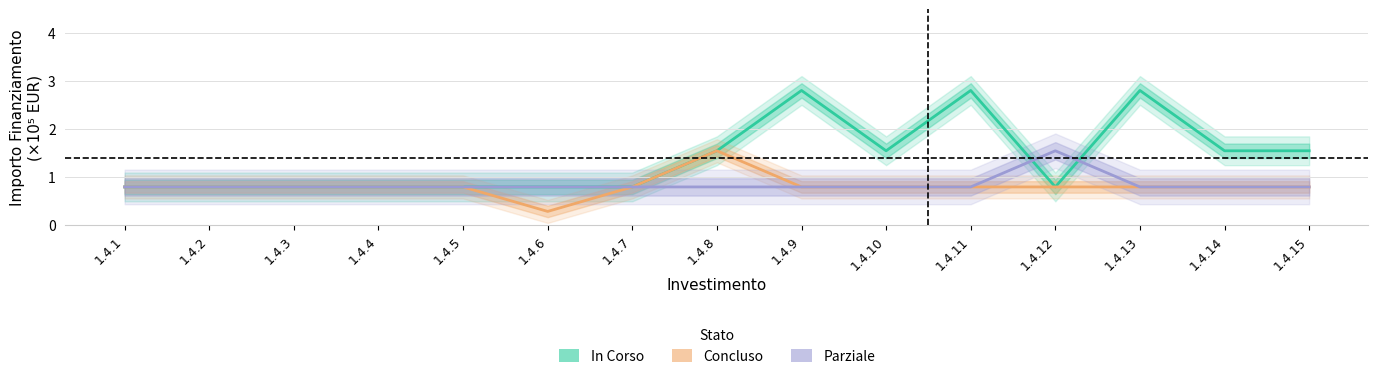

At how many categories does at least one series exceed 1?

8